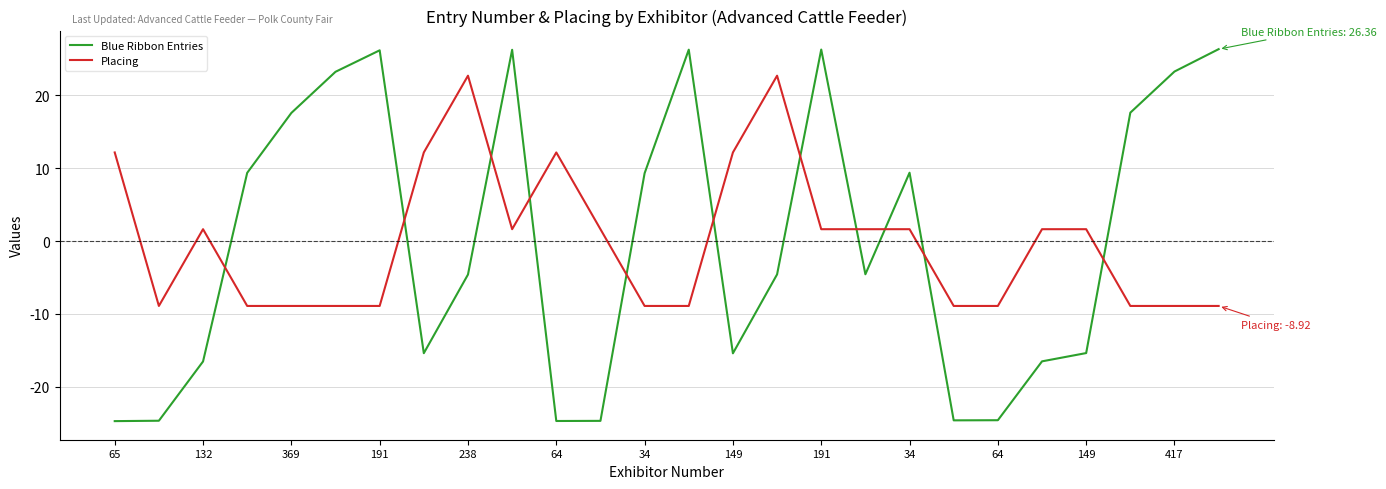

After their last crossing, which series has the higher values: Placing or Blue Ribbon Entries?

Blue Ribbon Entries